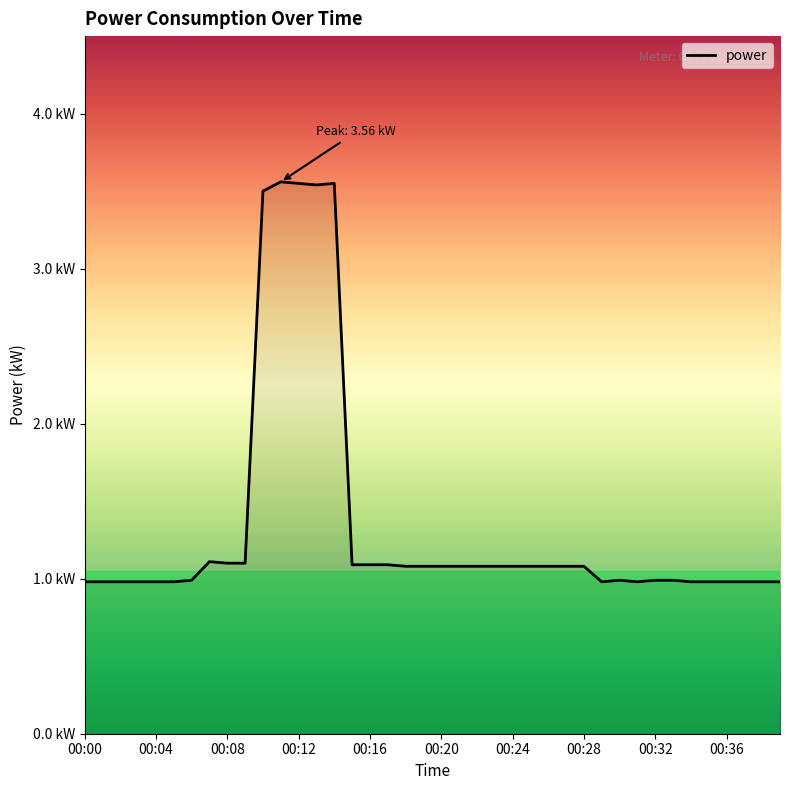

What is the value of the 37th point from the left?

1.0